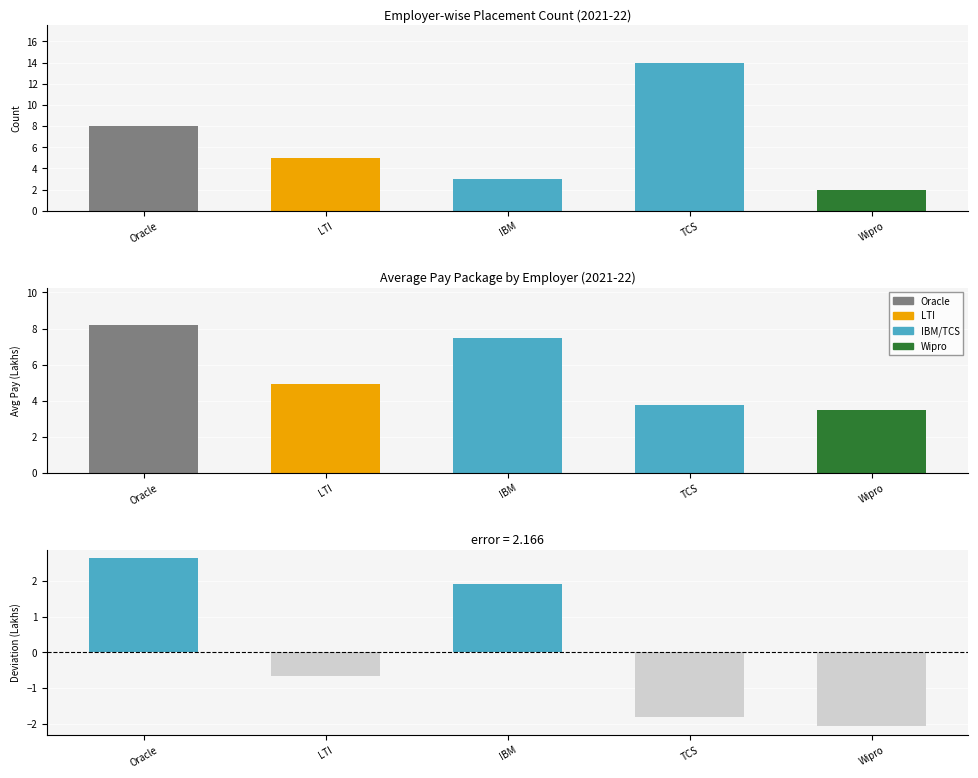

What is the sum of the values at Oracle and LTI?

2.0